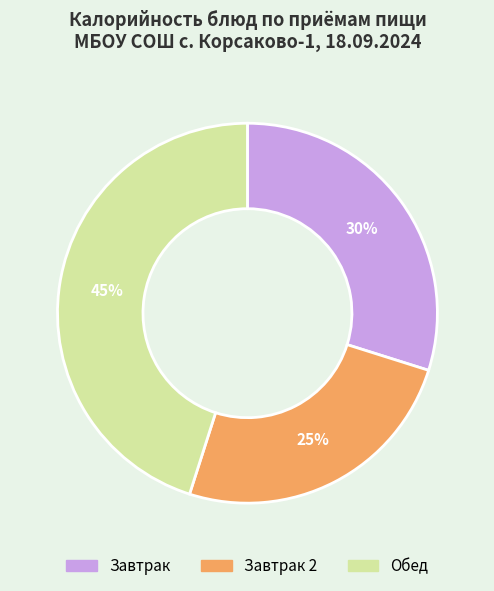

Which category has the smallest portion of the pie?

Завтрак 2